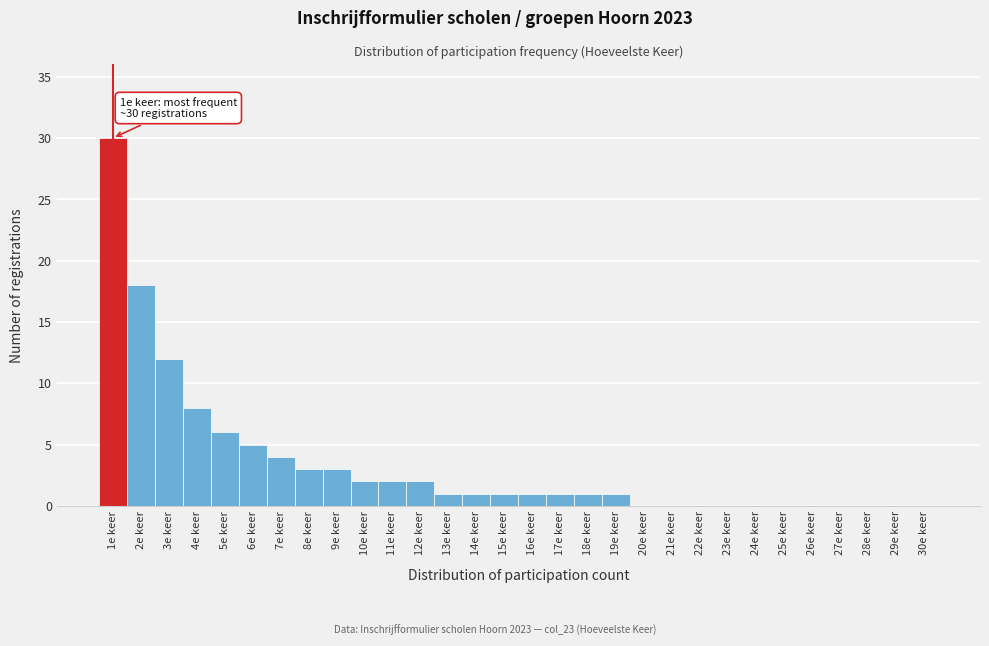

Reading left to right, list all the values displayed in this chart.

1e keer=30	2e keer=18	3e keer=12	4e keer=8	5e keer=6	6e keer=5	7e keer=4	8e keer=3	9e keer=3	10e keer=2	11e keer=2	12e keer=2	13e keer=1	14e keer=1	15e keer=1	16e keer=1	17e keer=1	18e keer=1	19e keer=1	20e keer=0	21e keer=0	22e keer=0	23e keer=0	24e keer=0	25e keer=0	26e keer=0	27e keer=0	28e keer=0	29e keer=0	30e keer=0